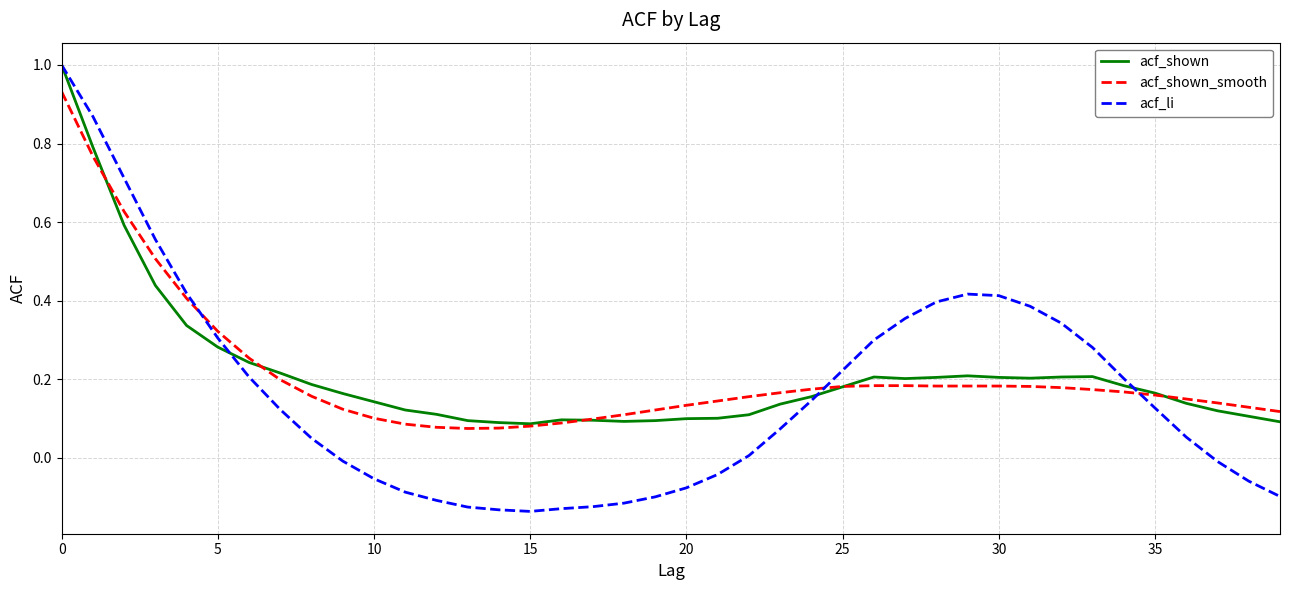

What is the greatest value displayed?

1.0